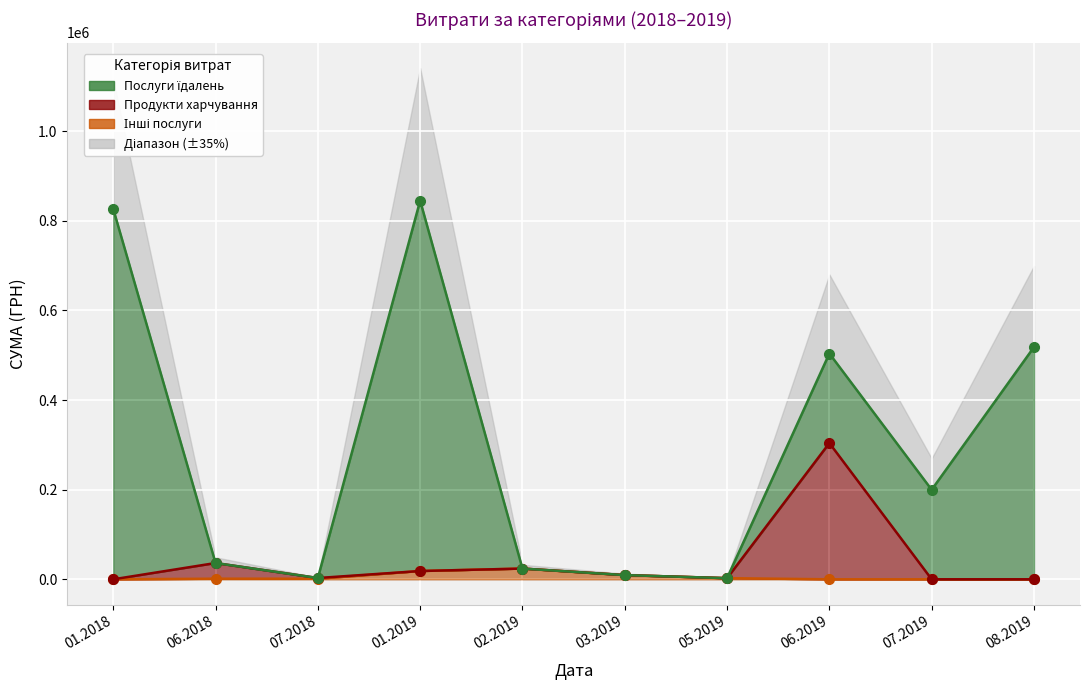

True or false: Продукти харчування (лінія) has more than 1 interior local peaks.

True